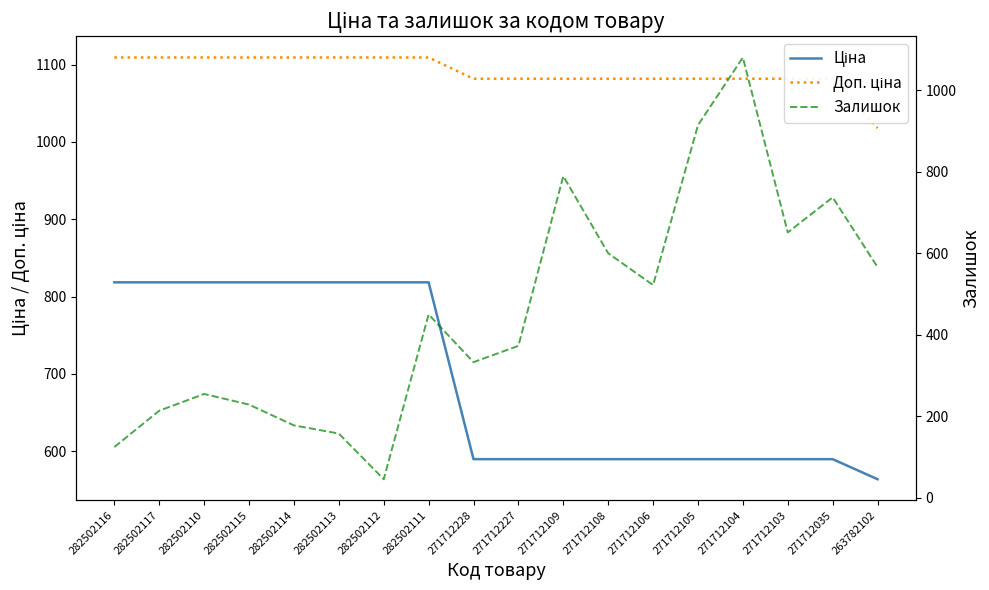

Is this an area chart (filled region under the line)?

No